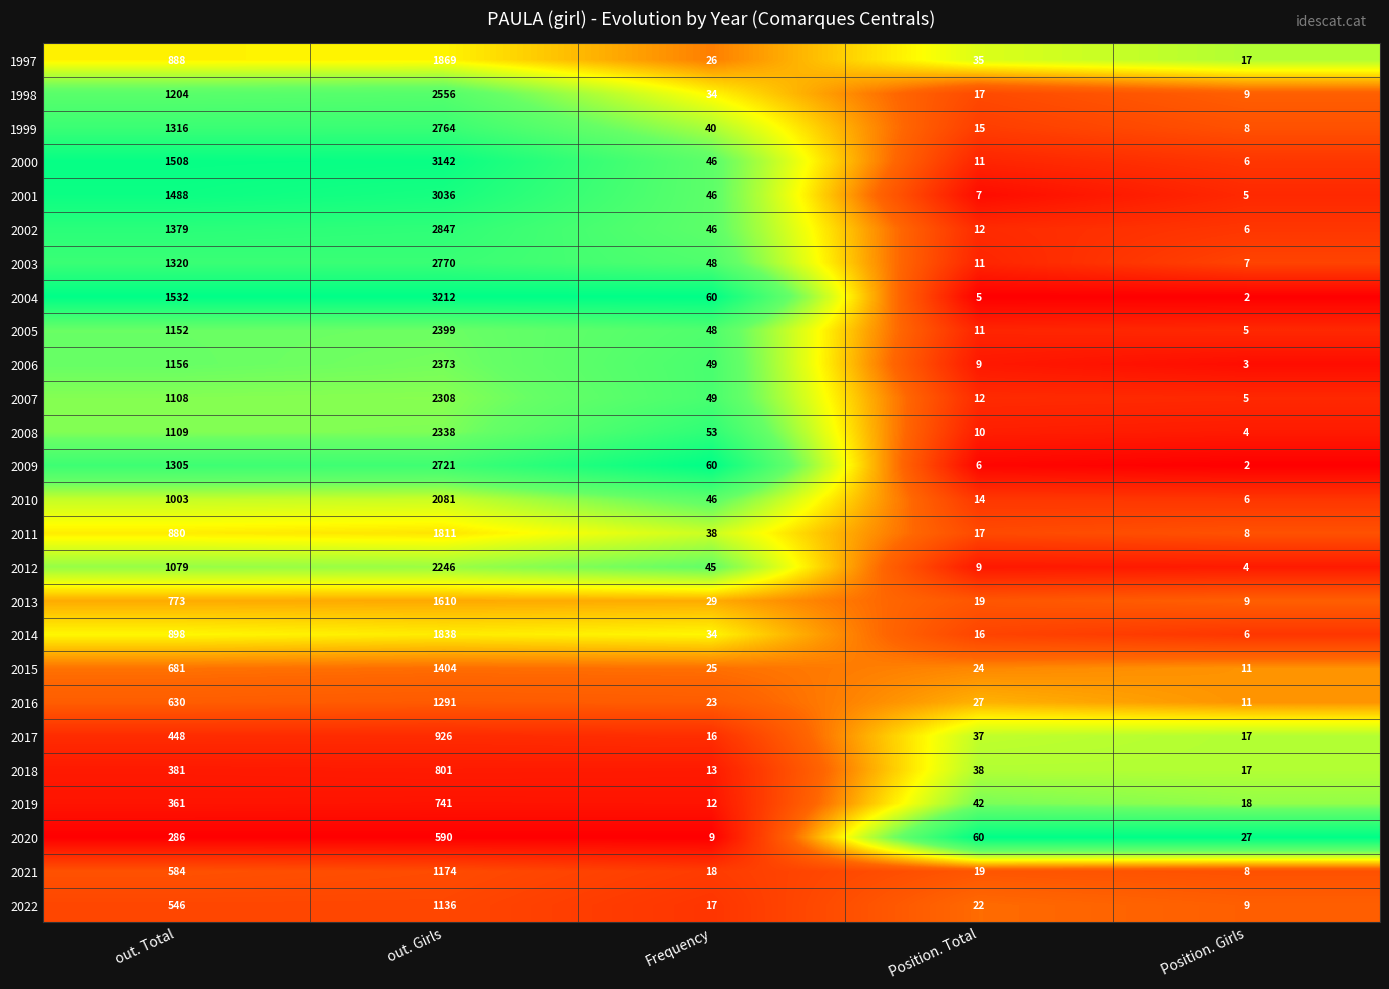

The 2008 series shows 1 at Position. Girls. True or false?

False